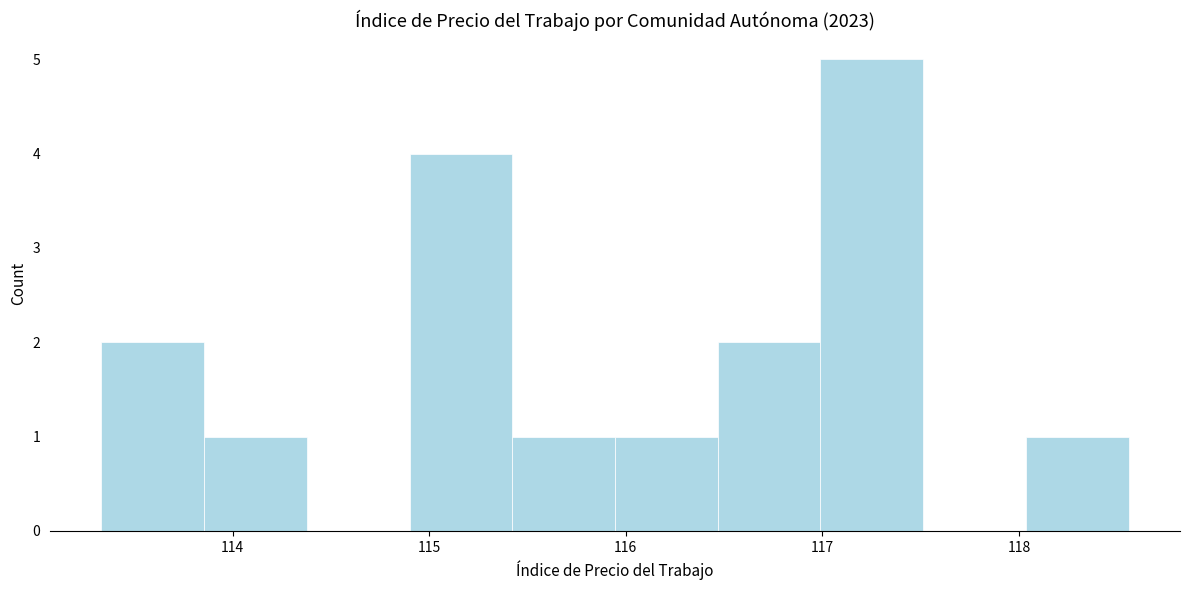

Reading left to right, list every bar in this chart as the range it spans on the x-axis followed by its height. Neither the bar edges nor the heights are printed on the chart, so give them approximately, as read against the axes.

113.3 to 113.9: 2
113.9 to 114.4: 1
114.4 to 114.9: 0
114.9 to 115.4: 4
115.4 to 115.9: 1
115.9 to 116.5: 1
116.5 to 117.0: 2
117.0 to 117.5: 5
117.5 to 118.0: 0
118.0 to 118.6: 1